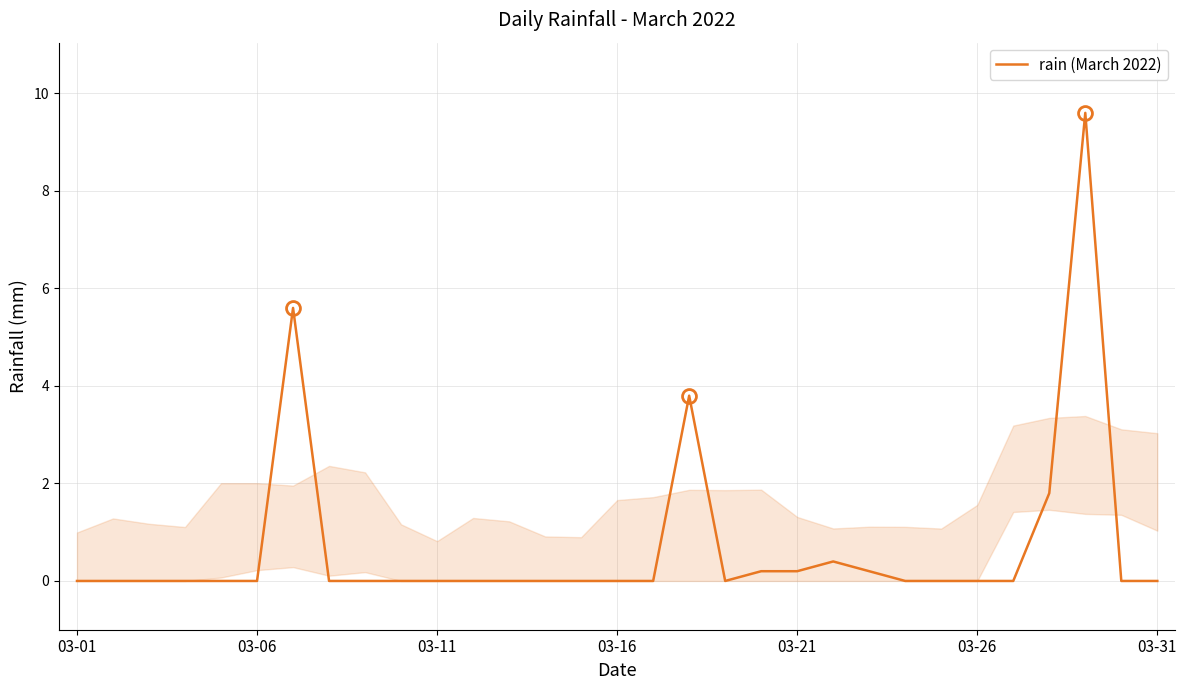

What is the greatest value displayed?

9.6